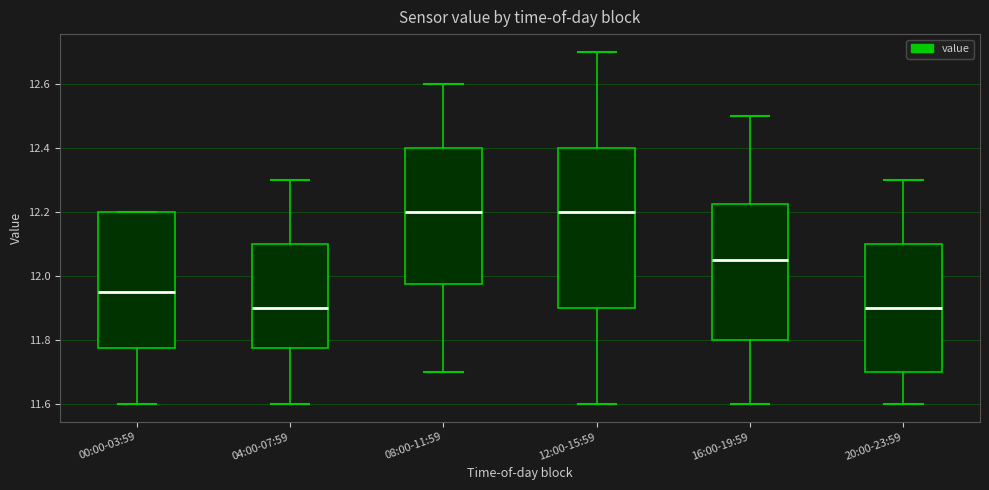

Reading left to right, read every box against the y-axis: the position of its median line, the range the box covers, and the ends of its whiskers. The values are not printed on the chart, so give them approximately, as read against the axis.

00:00-03:59: median 11.96, box 11.78 to 12.20, whiskers 11.60 to 12.20
04:00-07:59: median 11.90, box 11.78 to 12.10, whiskers 11.60 to 12.30
08:00-11:59: median 12.20, box 11.98 to 12.40, whiskers 11.70 to 12.60
12:00-15:59: median 12.20, box 11.90 to 12.40, whiskers 11.60 to 12.70
16:00-19:59: median 12.06, box 11.80 to 12.22, whiskers 11.60 to 12.50
20:00-23:59: median 11.90, box 11.70 to 12.10, whiskers 11.60 to 12.30